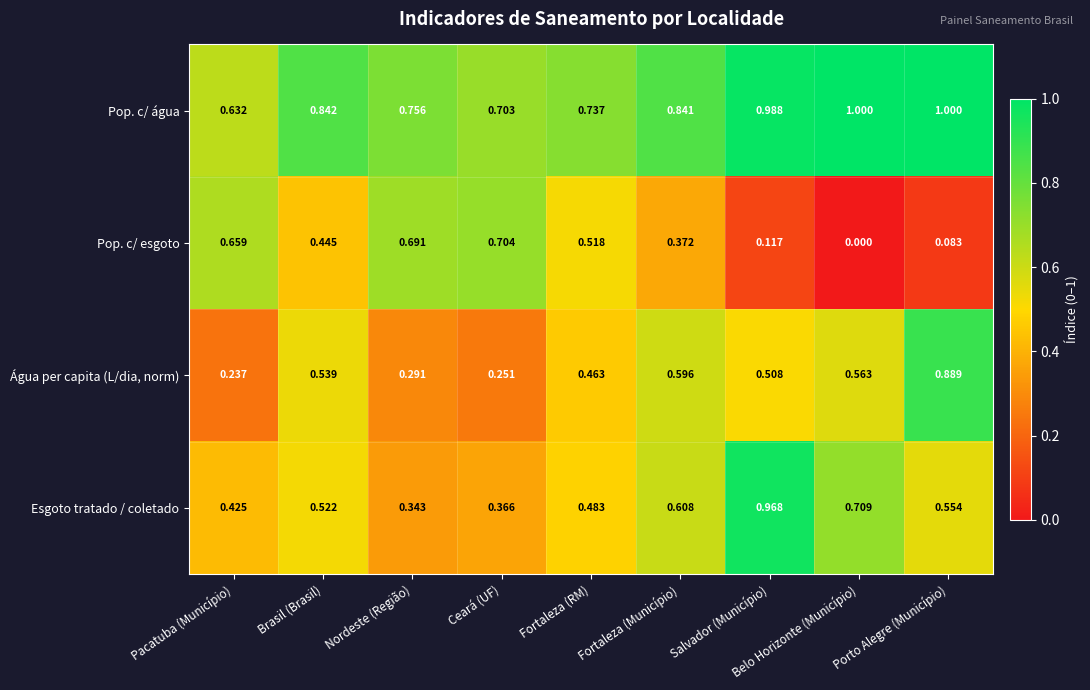

Which series has the largest total across all categories?

Pop. c/ água